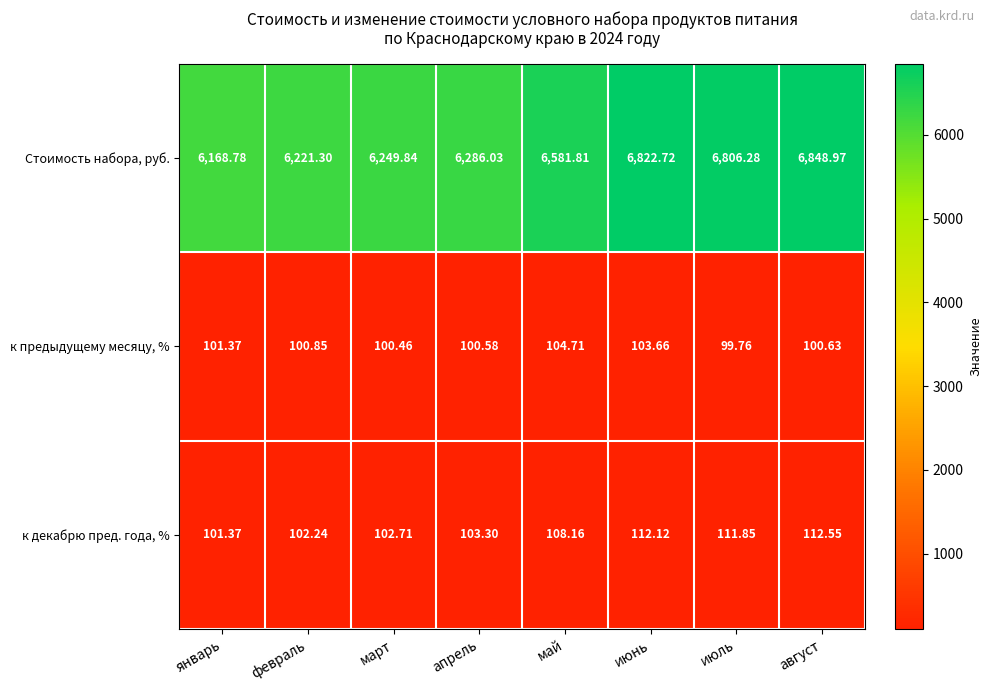

Between апрель and август, which series saw the biggest shift?

Стоимость набора, руб.